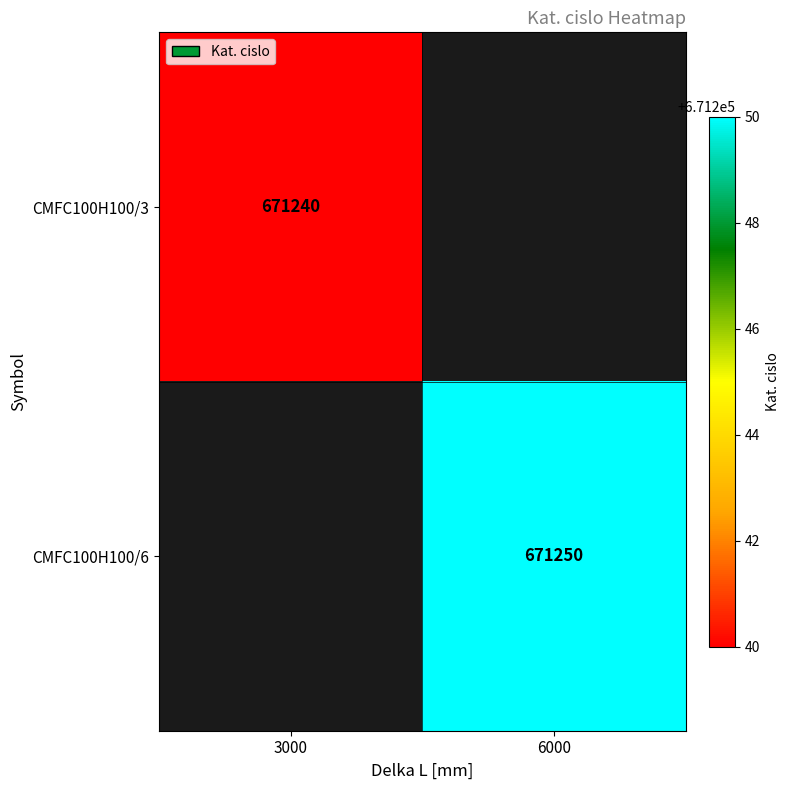

Is it true that CMFC100H100/3 equals 299327 at 3000?

False